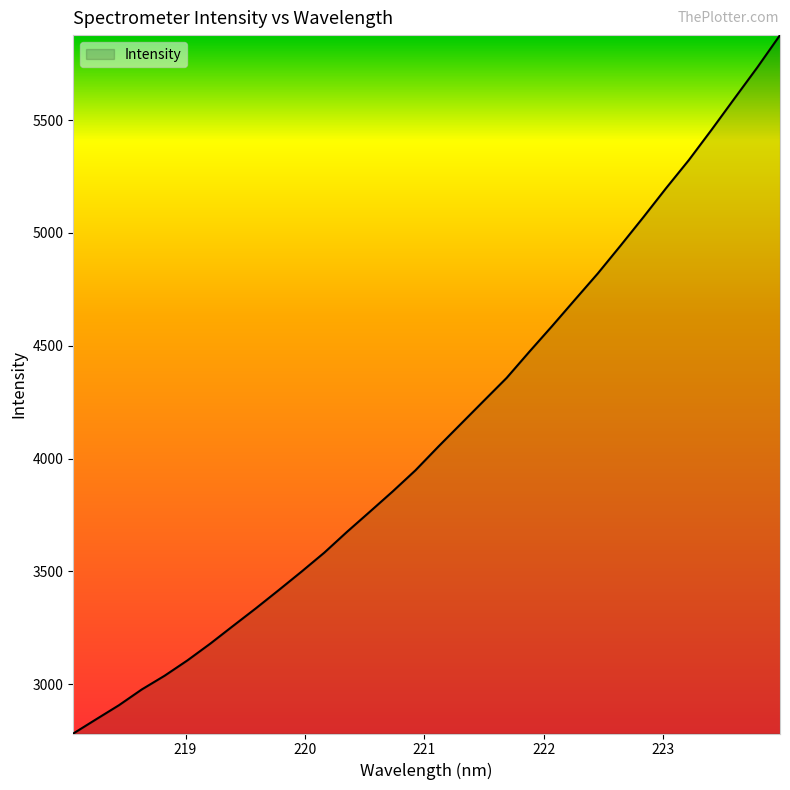

How many values exceed 4052?

16